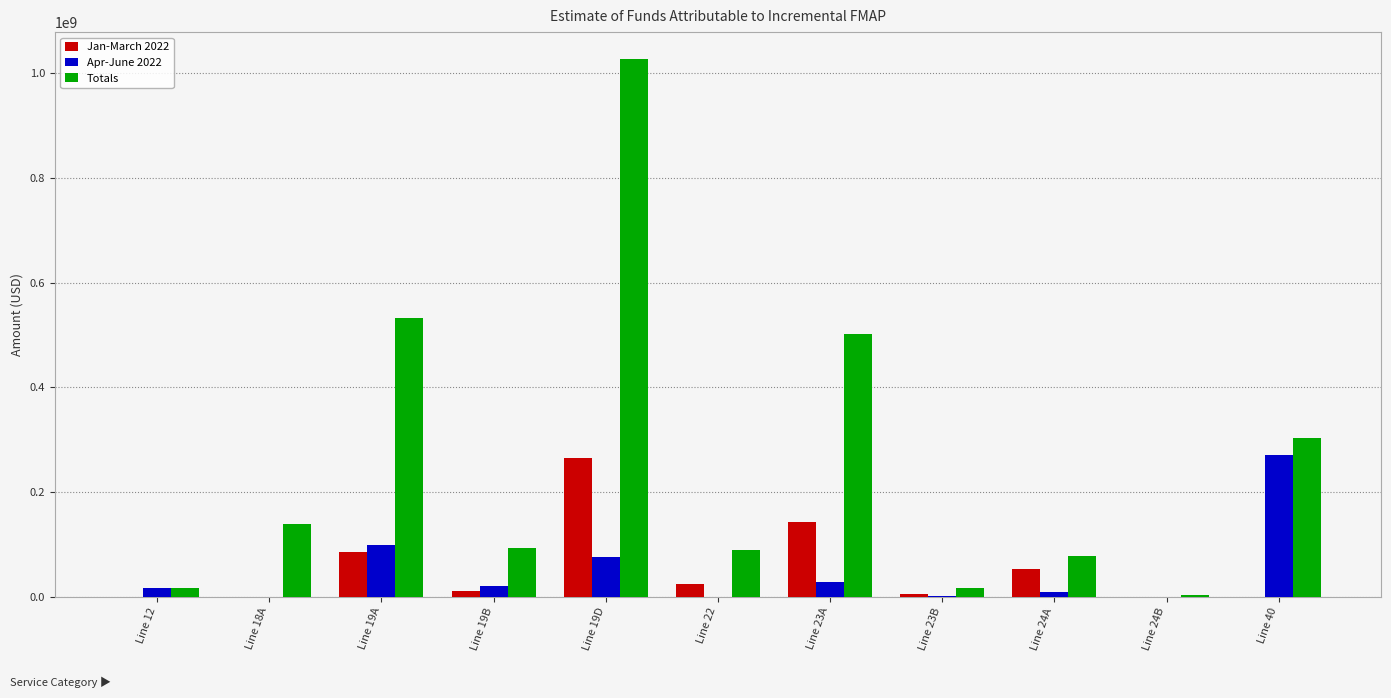

What is the greatest value displayed?

1027106000